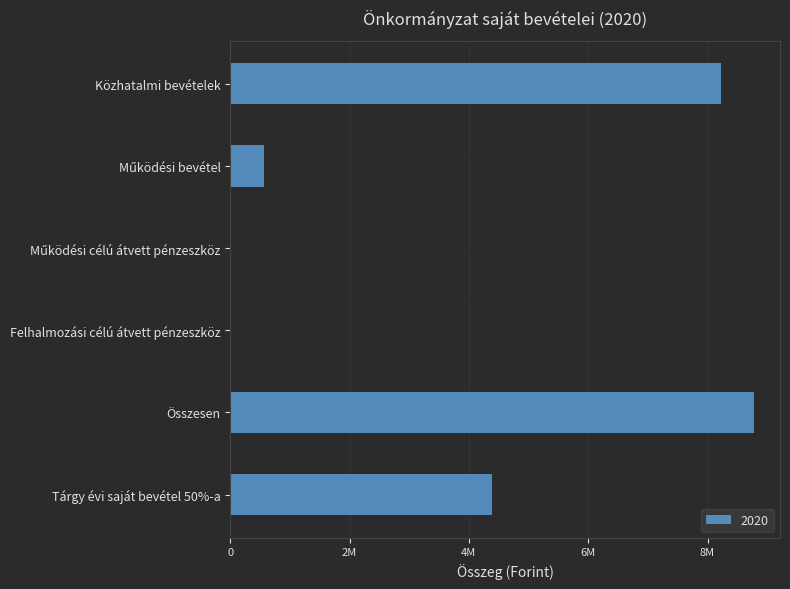

The chart shows a value of 8776383.0 at Összesen. True or false?

True